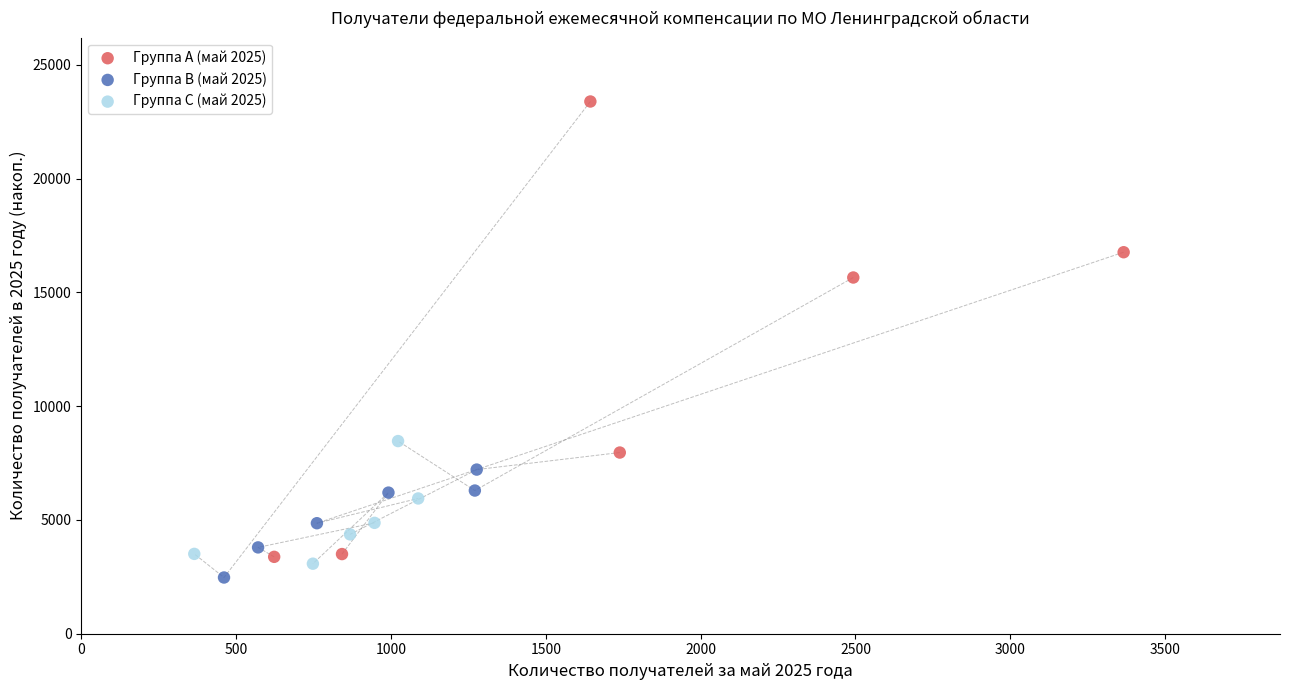

Which series has the widest spread of Y values?

Группа A (май 2025)